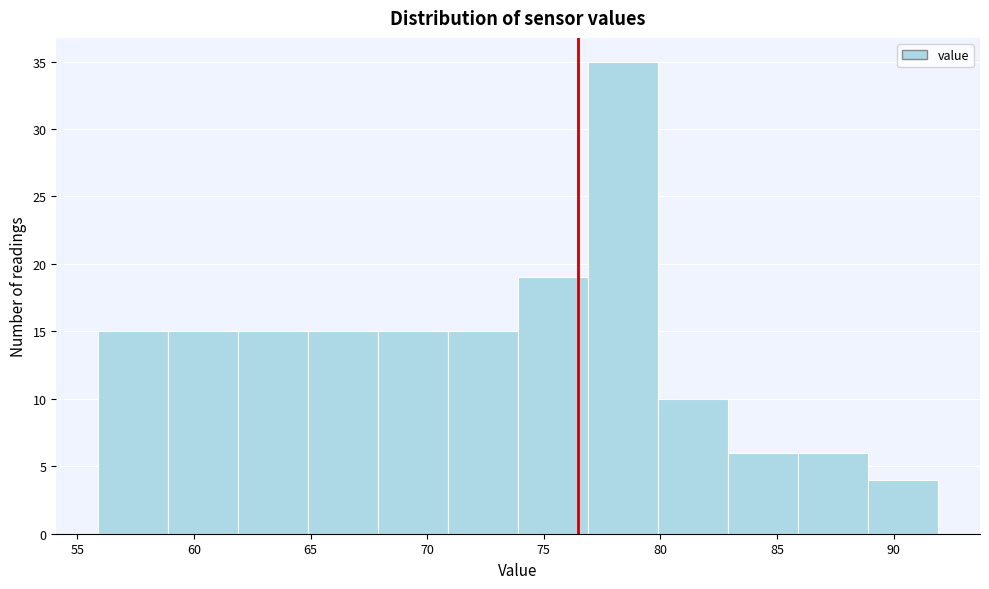

How tall is the bar that spans 79.9 to 82.9 on the x-axis? Neither the bar edges nor the heights are printed on the chart, so give them approximately, as read against the axes.

10